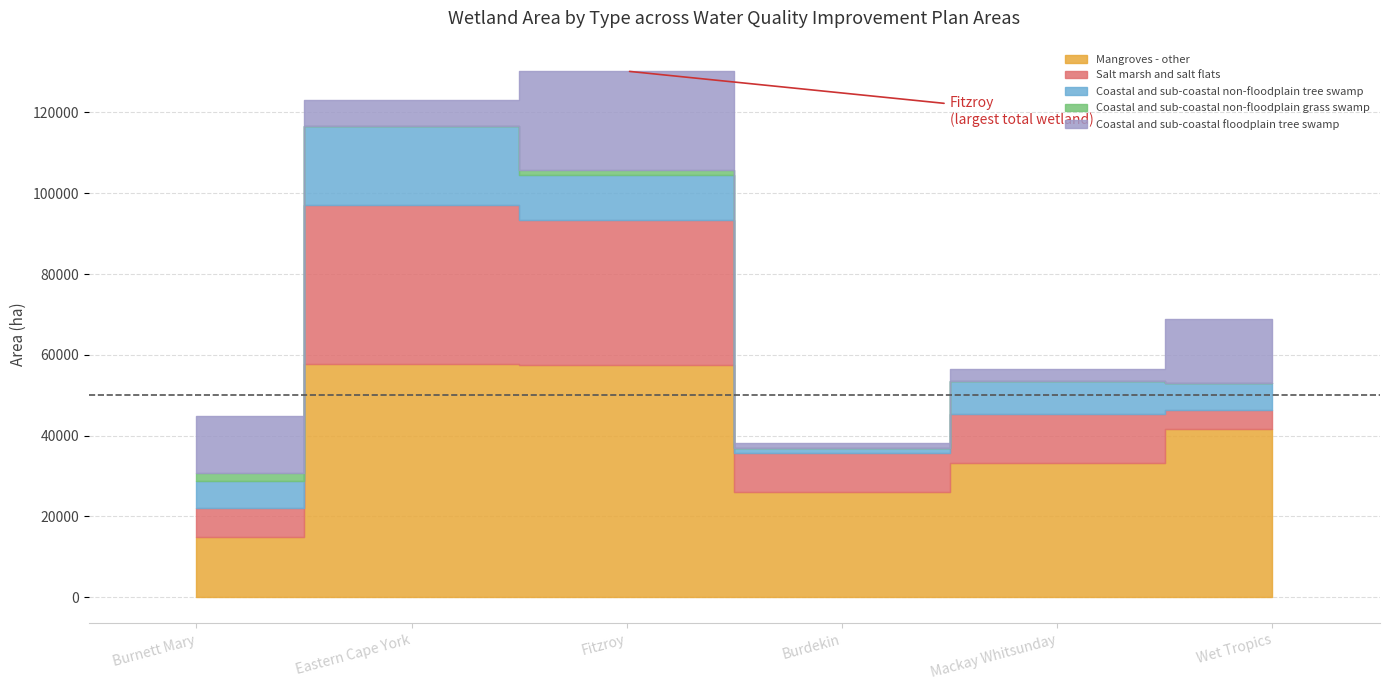

True or false: Coastal and sub-coastal non-floodplain tree swamp and Mangroves - other intersect in this chart.

False